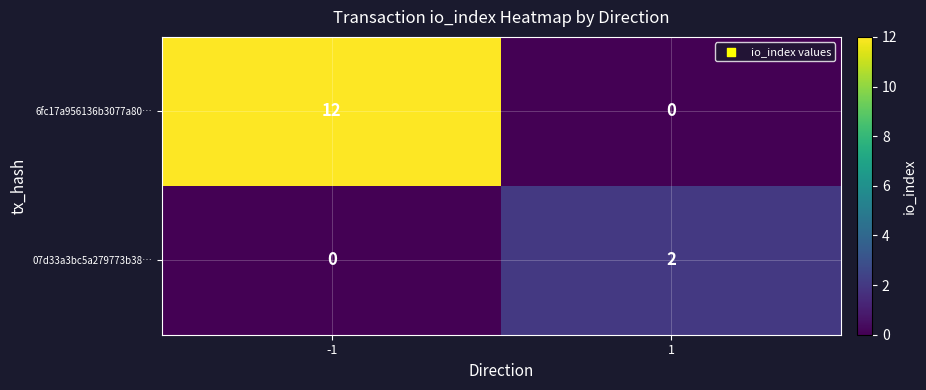

Reading left to right, what are all the values shown in this chart?

6fc17a956136b3077a80…: -1=12	1=0
07d33a3bc5a279773b38…: -1=0	1=2